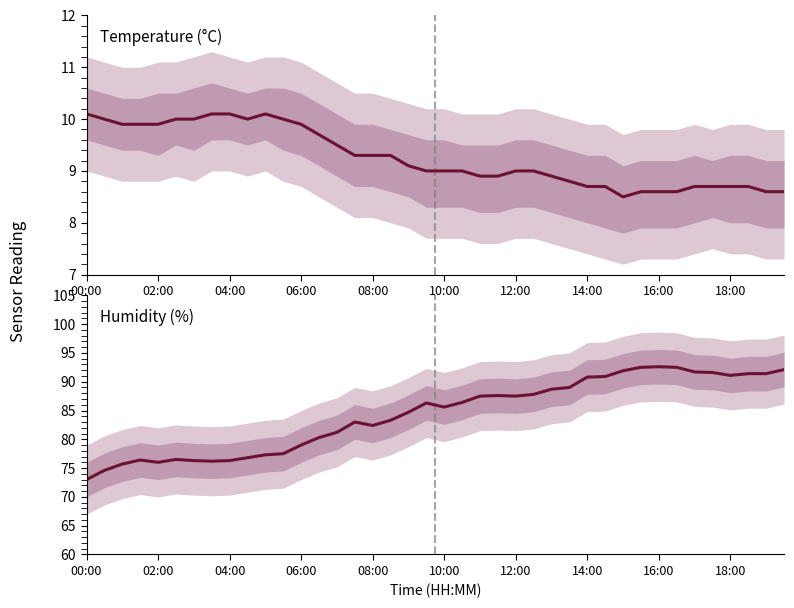

What is the value of the Humidity (%) point at the 5th from the left?

76.0